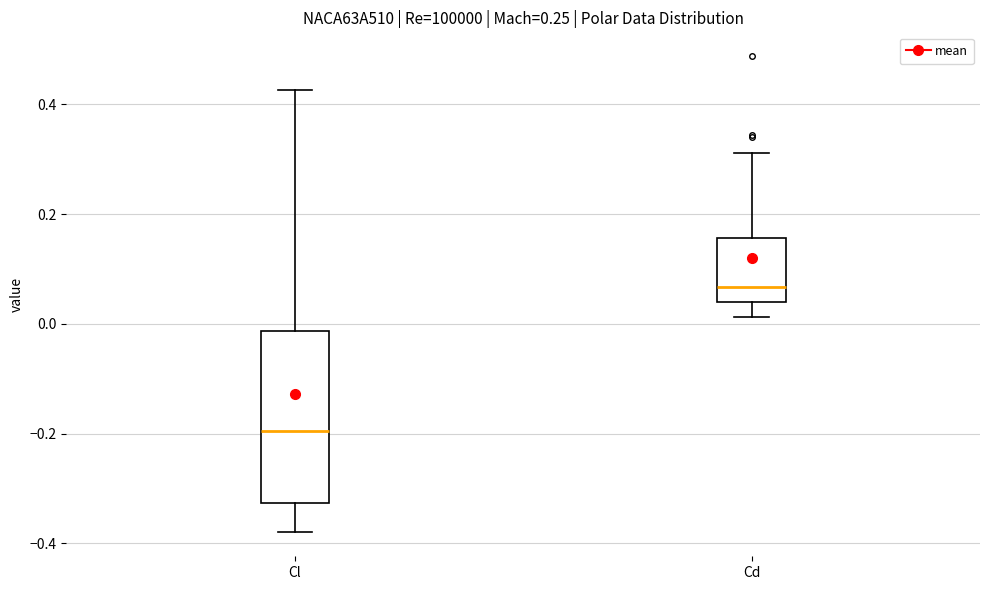

Reading left to right, read every box against the y-axis: the position of its median line, the range the box covers, and the ends of its whiskers. The values are not printed on the chart, so give them approximately, as read against the axis.

Cl: median -0.20, box -0.32 to -0.02, whiskers -0.38 to 0.42
Cd: median 0.06, box 0.04 to 0.16, whiskers 0.02 to 0.32